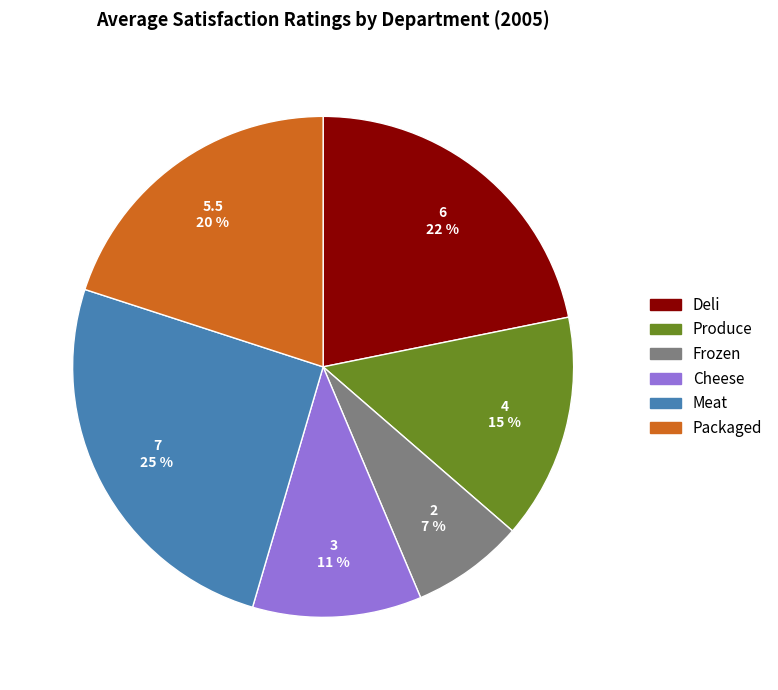

Combined, do Cheese and Produce account for over 50%?

No